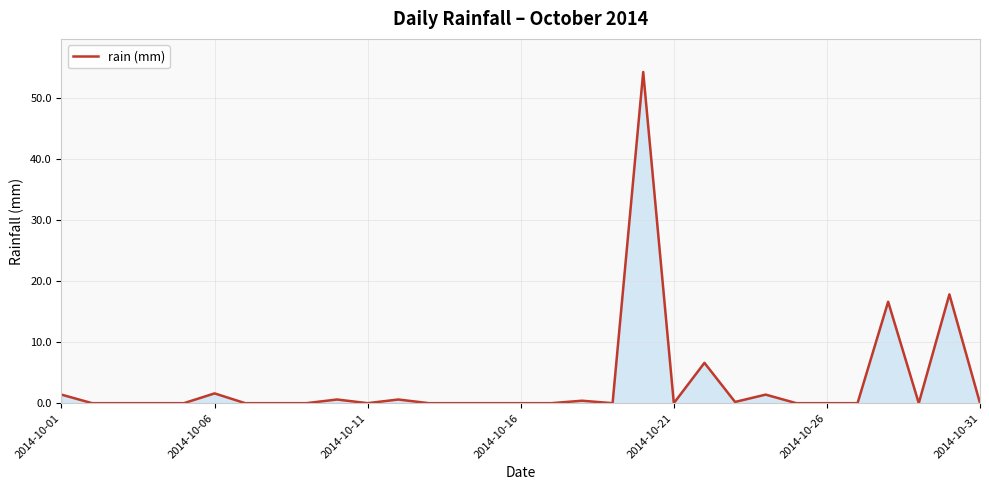

How many categories are shown in the chart?

31